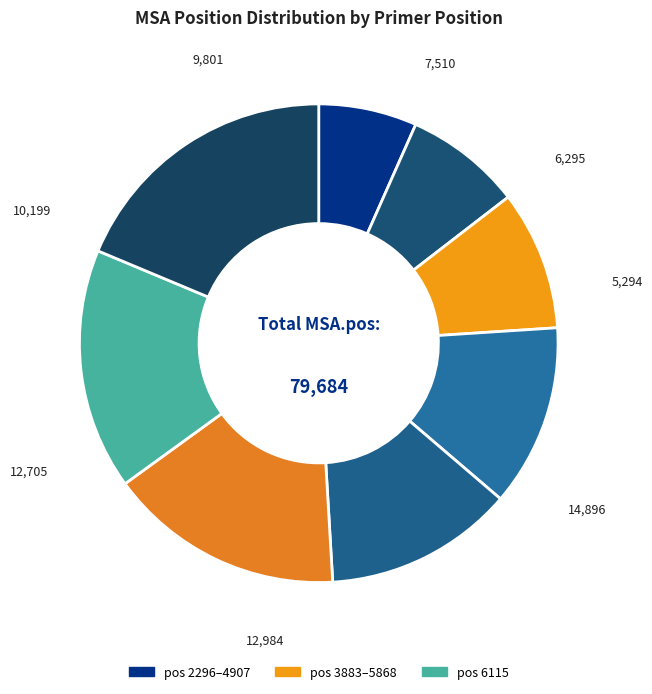

Count the number of slices in the pie.

8